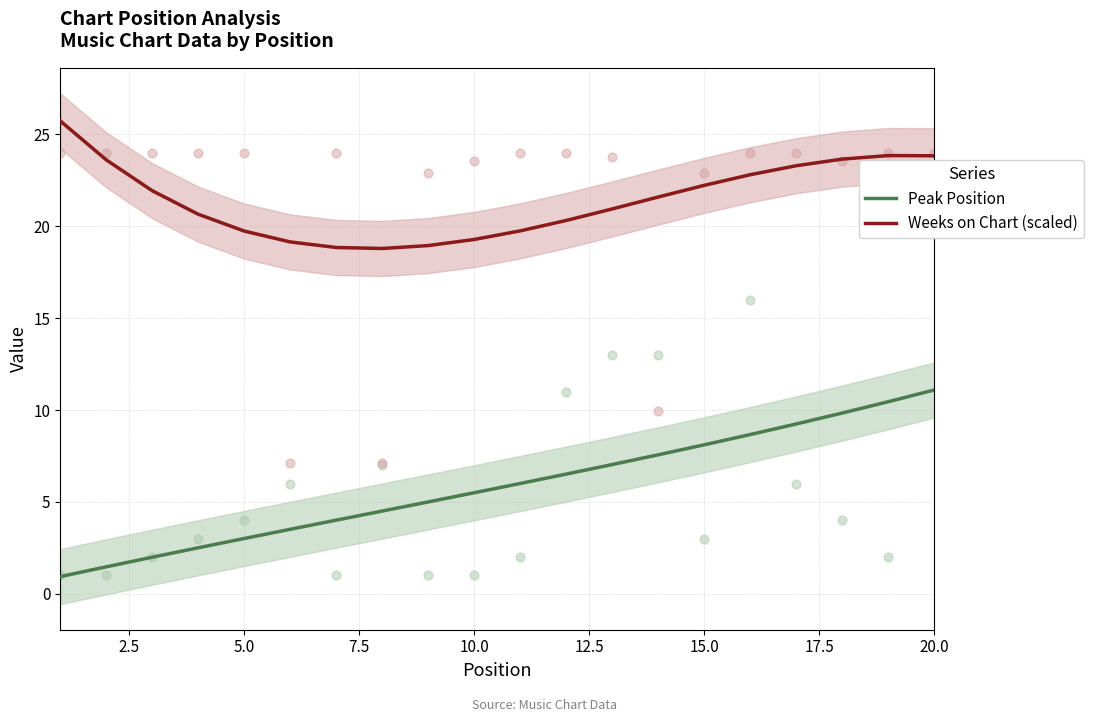

Which series has the widest spread of Y values?

Peak Position